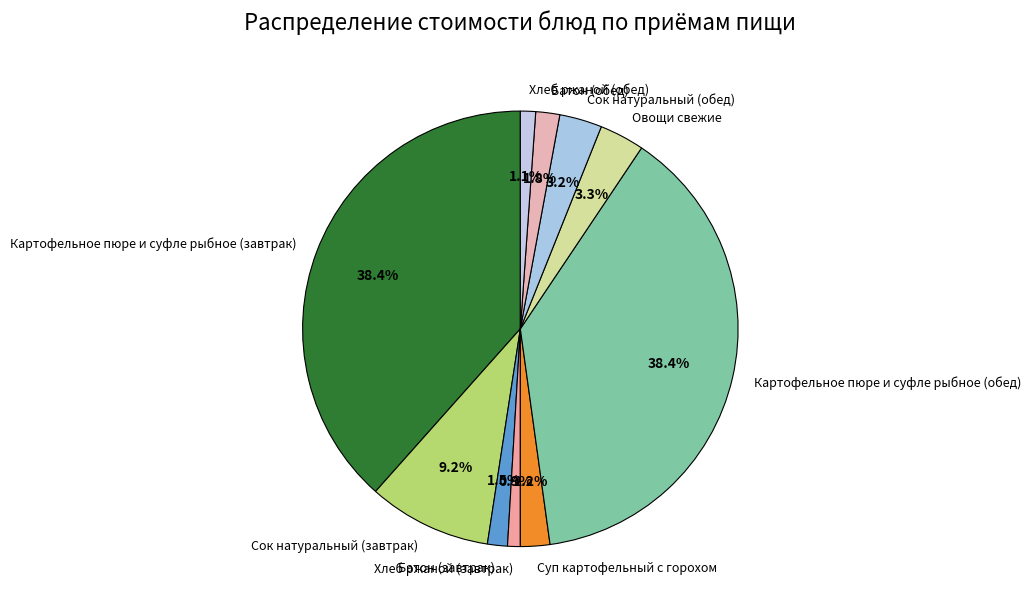

Combined, do Сок натуральный (завтрак) and Овощи свежие account for over 50%?

No